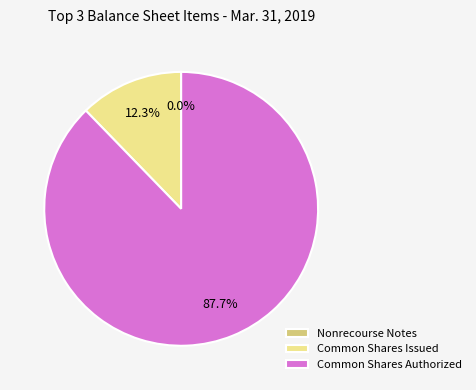

Between Common Shares Authorized and Common Shares Issued, which is larger?

Common Shares Authorized